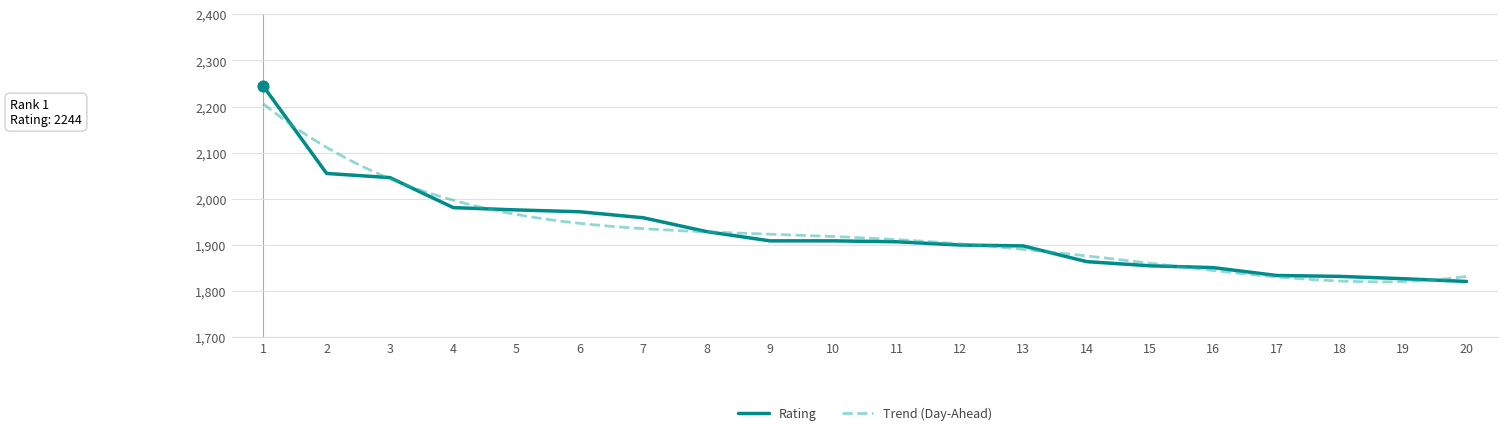

Which has a higher value, 19 or 6?

6